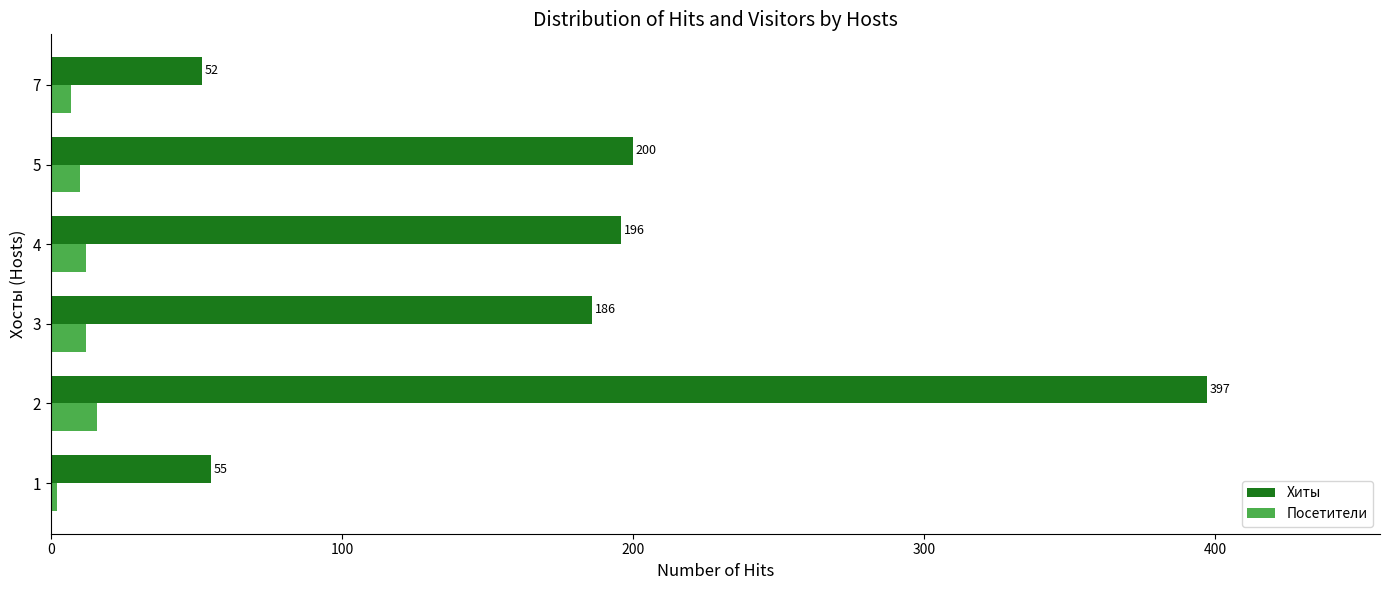

What is the difference between the highest and lowest values at 3?

174